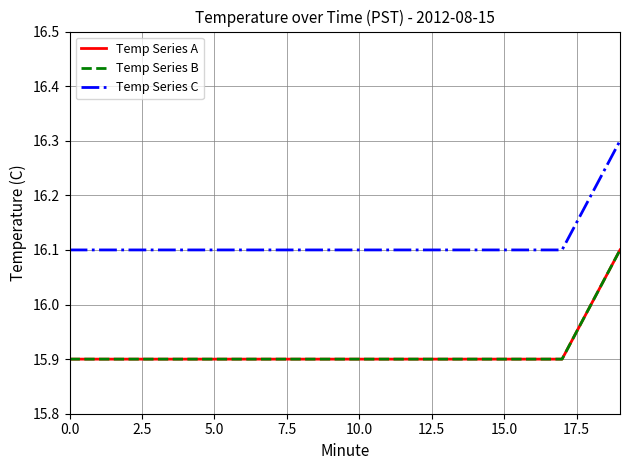

Is this an area chart (filled region under the line)?

No